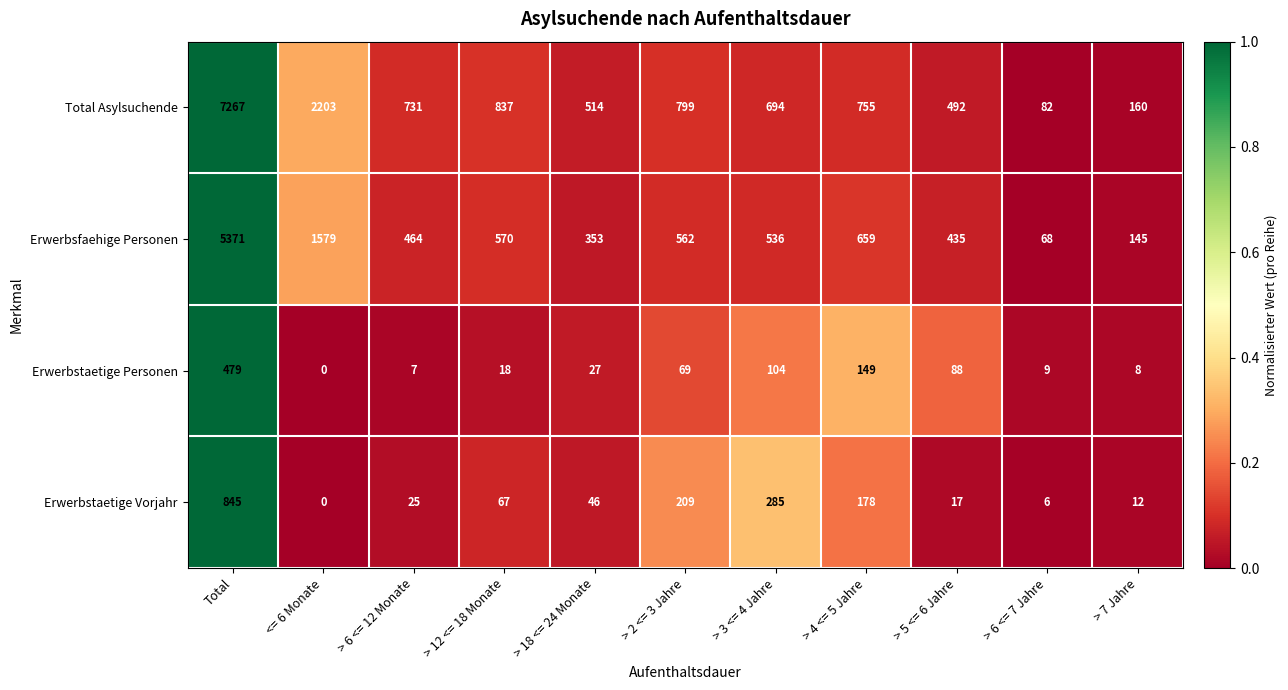

The value of Total Asylsuchende at > 2 <= 3 Jahre is 555. True or false?

False